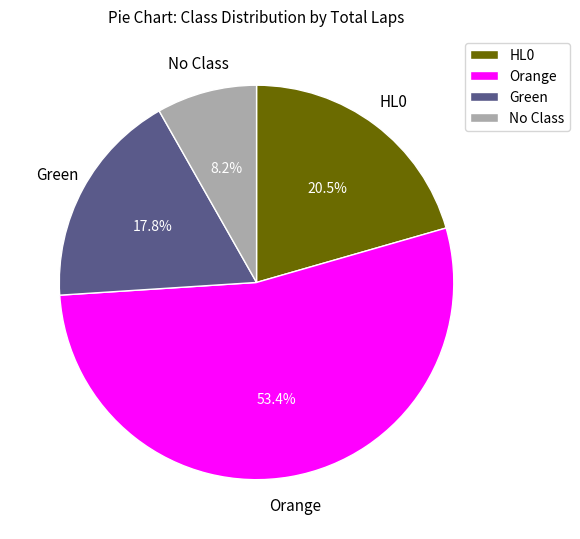

Does any single category account for the majority?

Yes